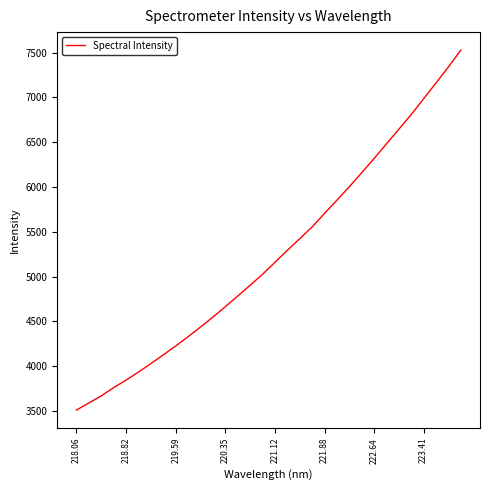

What is the minimum value shown in the chart?

3511.9